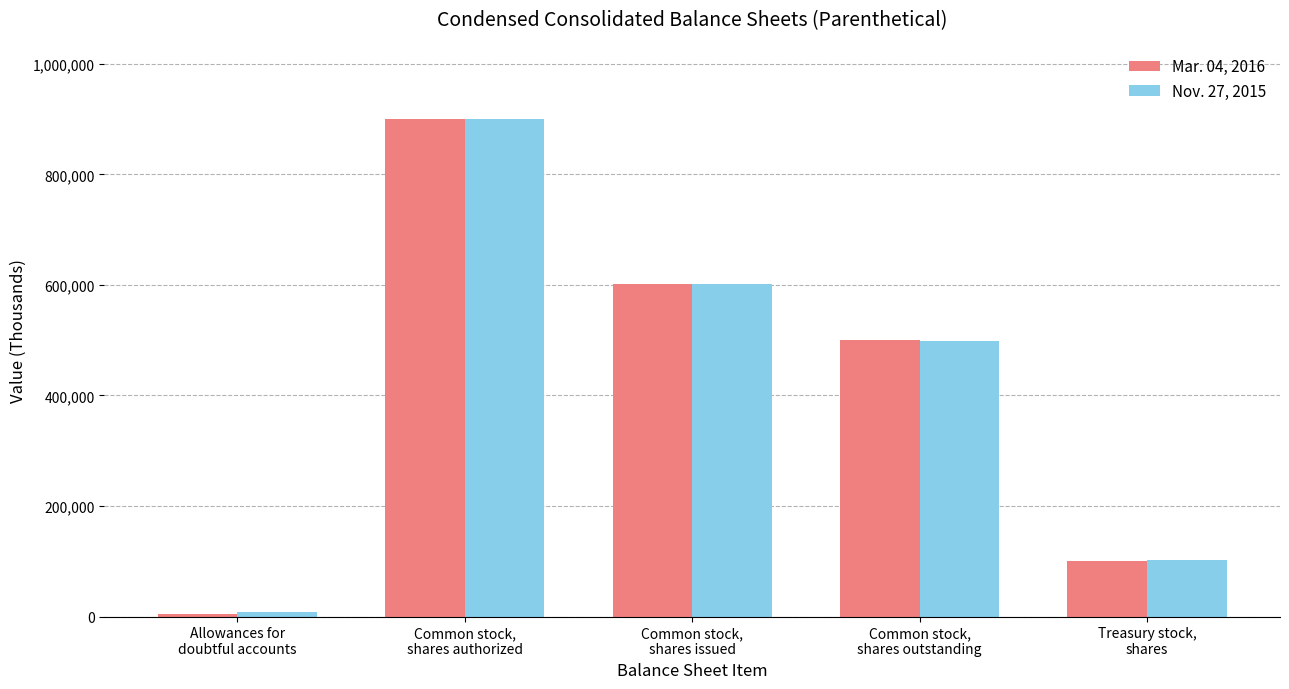

Rank the categories by Mar. 04, 2016 value from lowest to highest.

Allowances for
doubtful accounts, Treasury stock,
shares, Common stock,
shares outstanding, Common stock,
shares issued, Common stock,
shares authorized